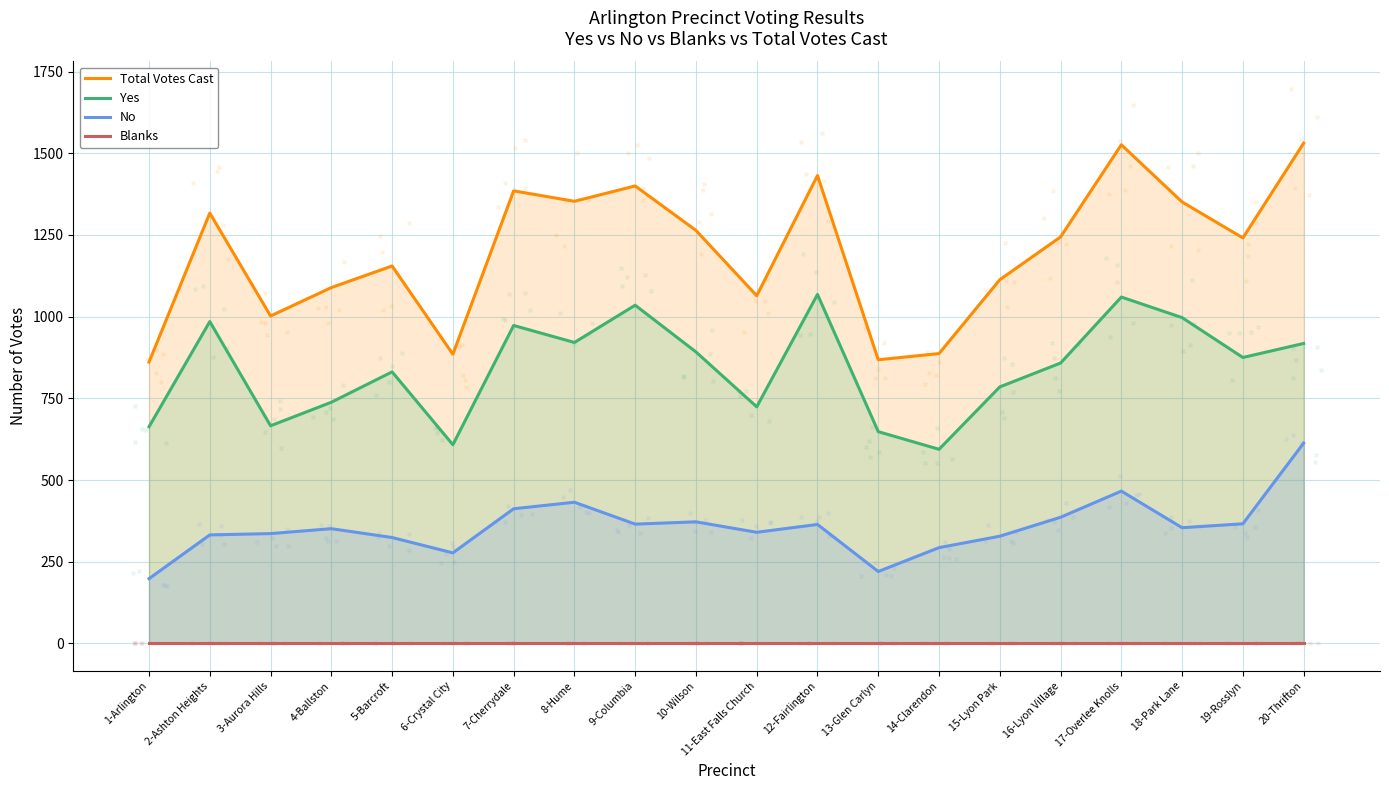

At which category is the sum across all series the highest?

20-Thrifton